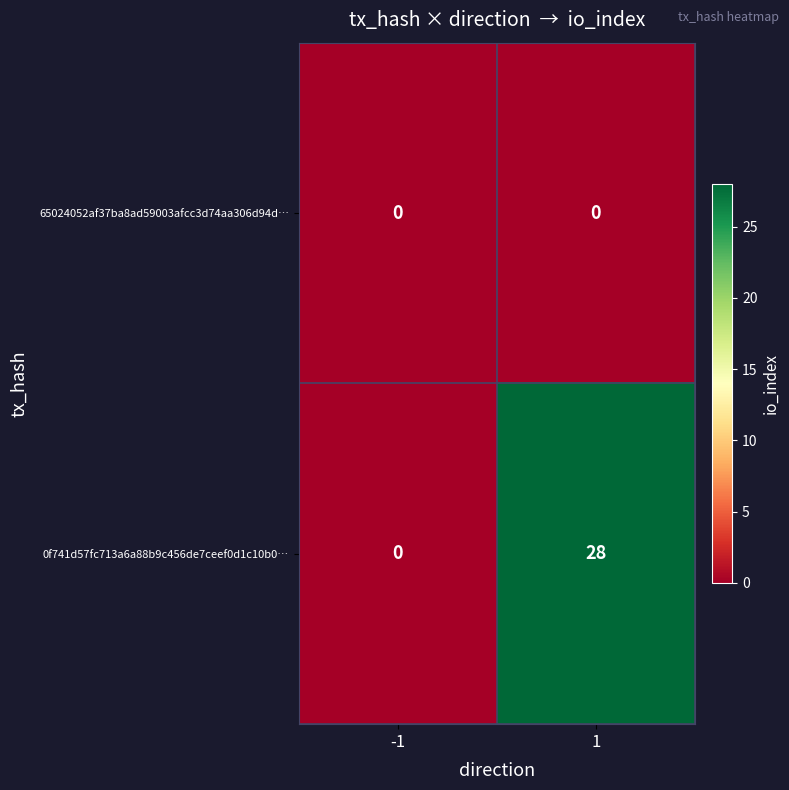

List the series in order of their overall mean, lowest first.

65024052af37ba8ad59003afcc3d74aa306d94d…, 0f741d57fc713a6a88b9c456de7ceef0d1c10b0…